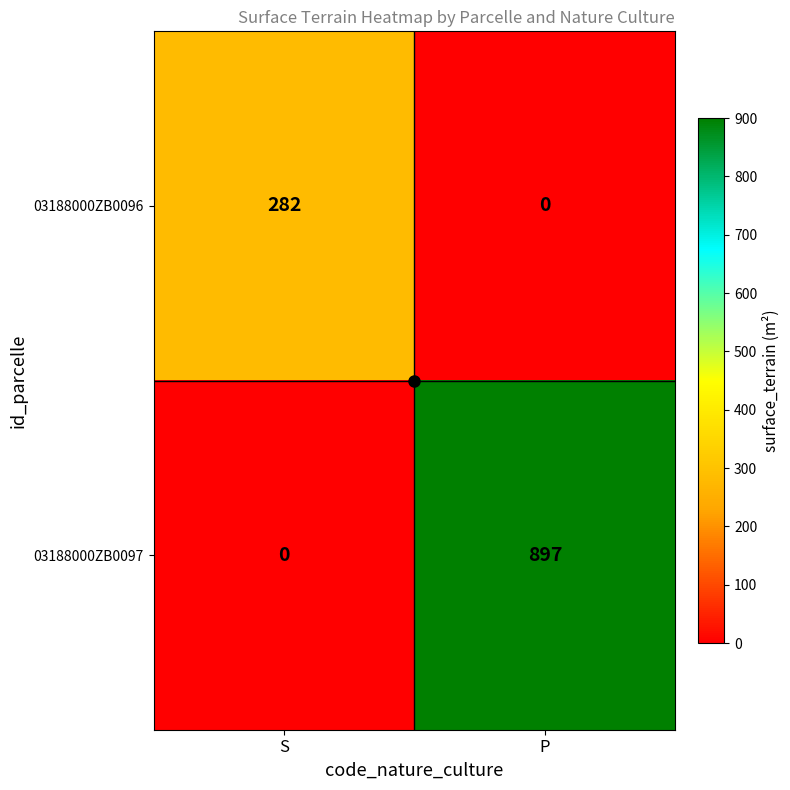

What is the total value across all series at S?

282